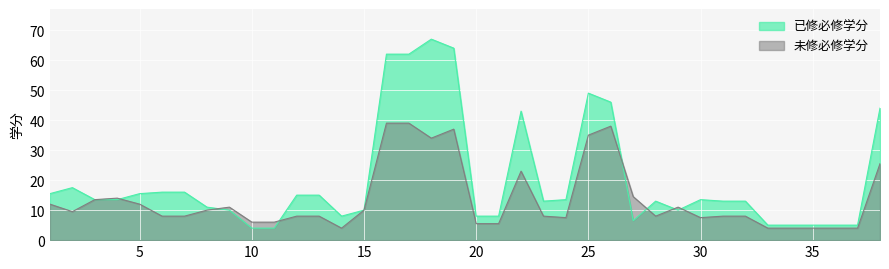

What is the value of the 已修必修学分 point at the 19th from the left?

64.0